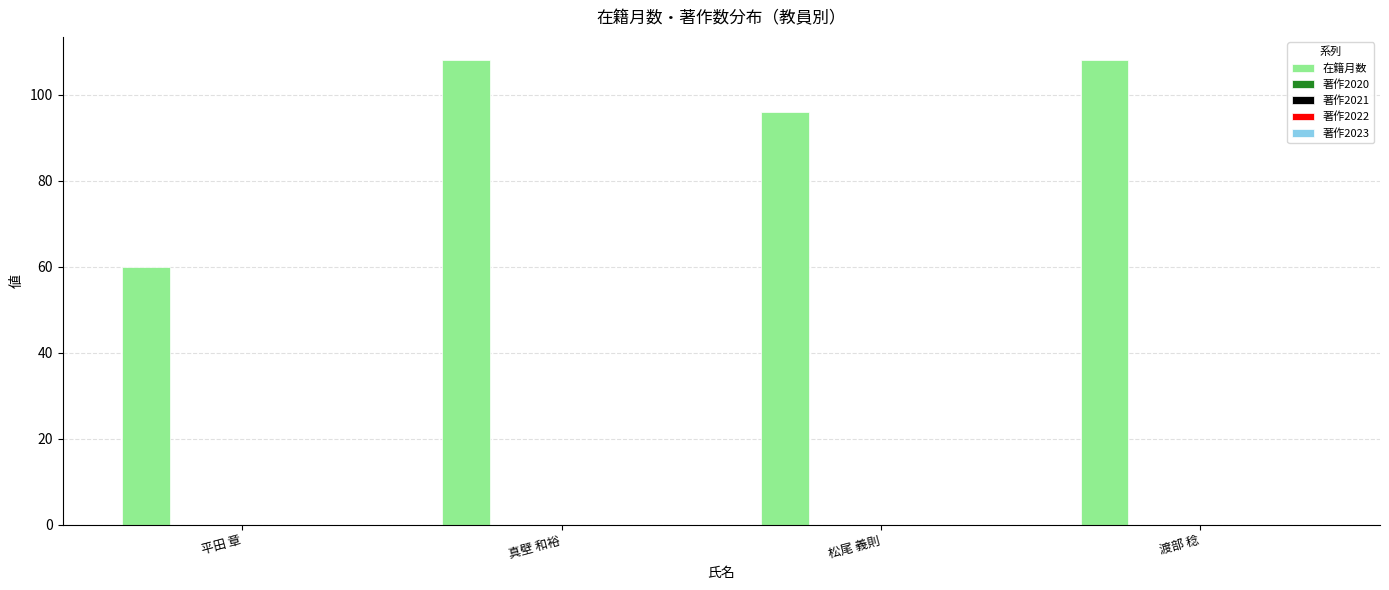

What is the minimum value shown in the chart?

60